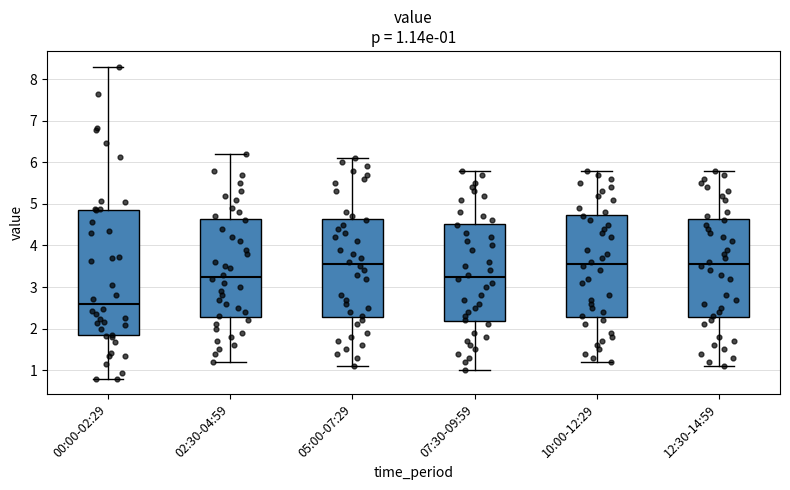

Which box has the lowest median line?

00:00-02:29